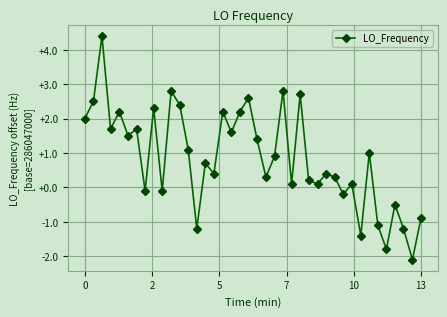

How many lines are shown in the chart?

1